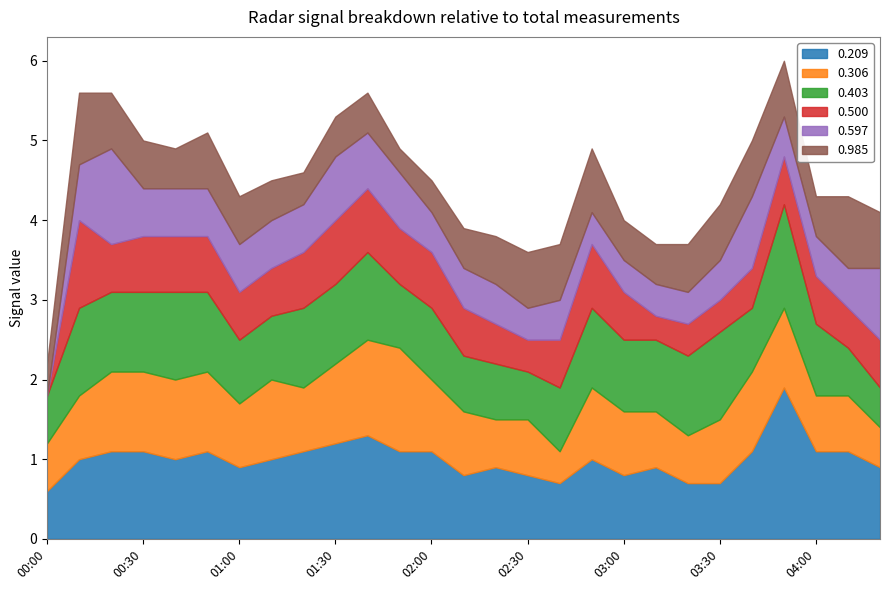

True or false: 0.209 and 0.403 cross at least once.

True